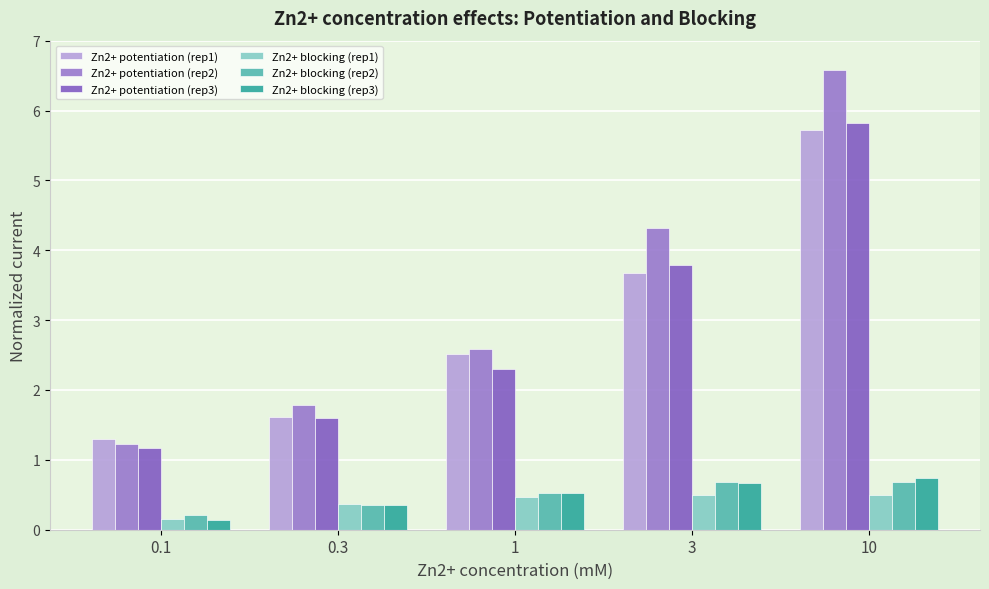

What are all the series names shown in the legend?

Zn2+ potentiation (rep1), Zn2+ potentiation (rep2), Zn2+ potentiation (rep3), Zn2+ blocking (rep1), Zn2+ blocking (rep2), Zn2+ blocking (rep3)